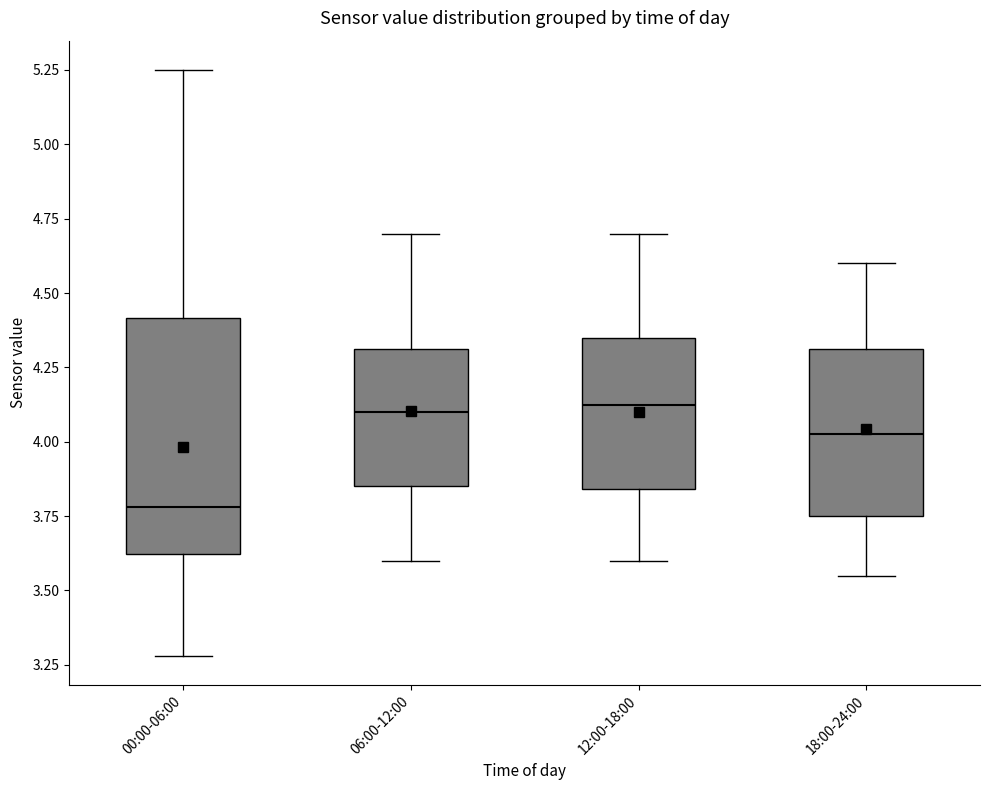

Comparing the boxes themselves (not the whiskers), which one is the tallest?

00:00-06:00